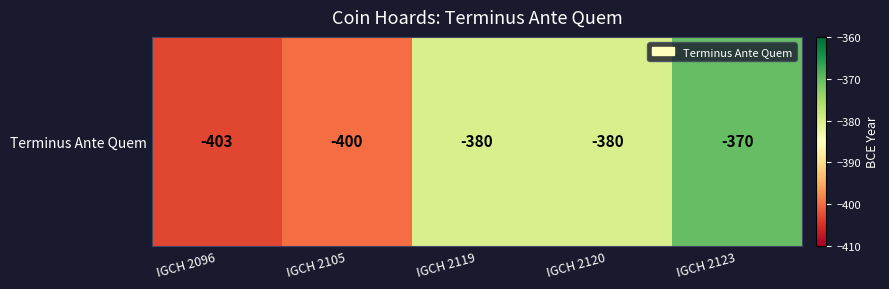

What is the sum of the values at IGCH 2105 and IGCH 2123?

-770